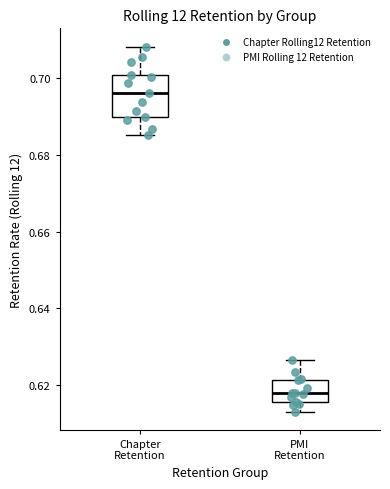

Where is the lower edge of the box for Chapter Retention on the y-axis? The values are not printed on the chart, so give them approximately, as read against the axis.

0.690